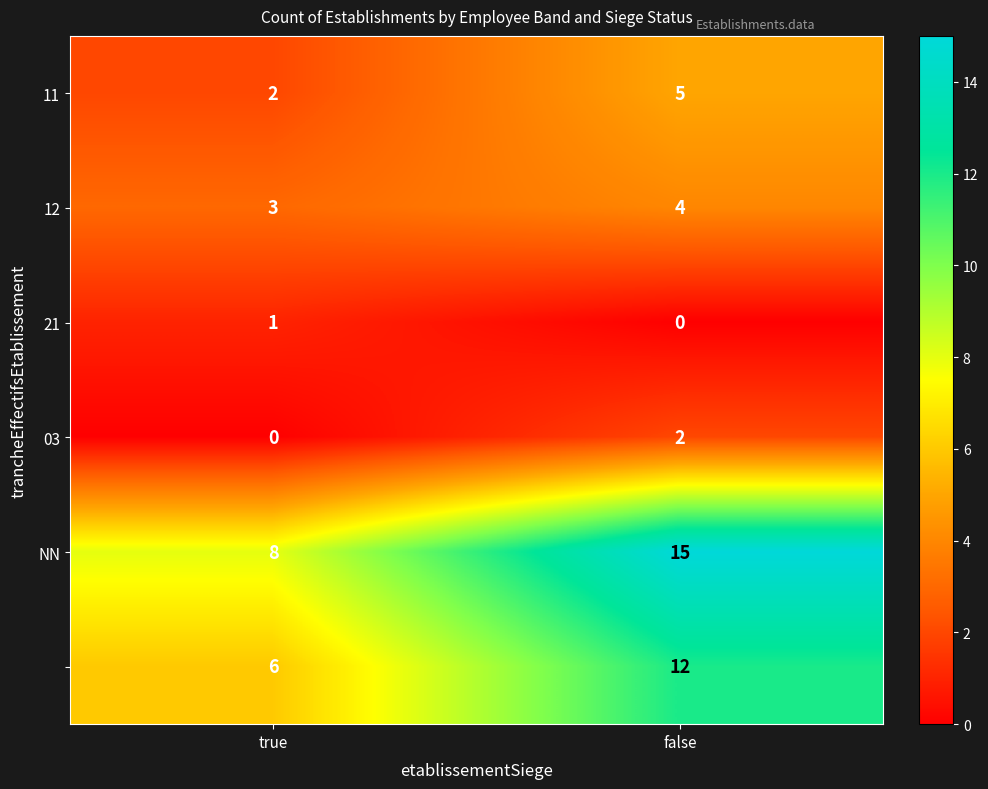

What is the maximum value shown in the chart?

15